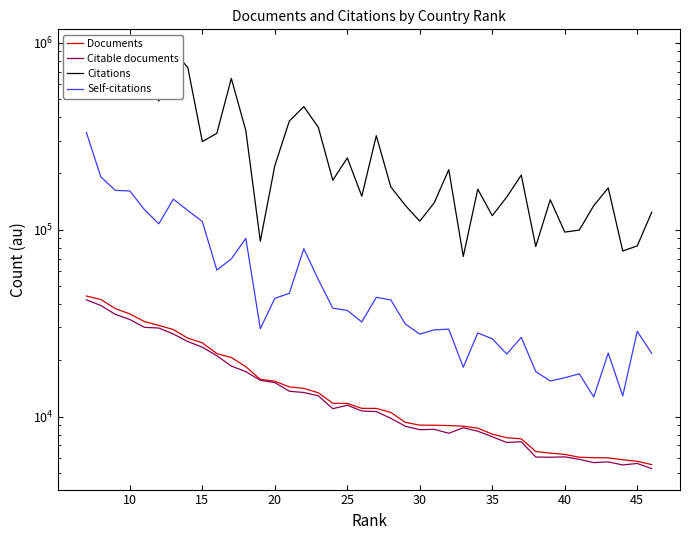

What is the difference between the maximum and second lowest values in the Citations series?

835438